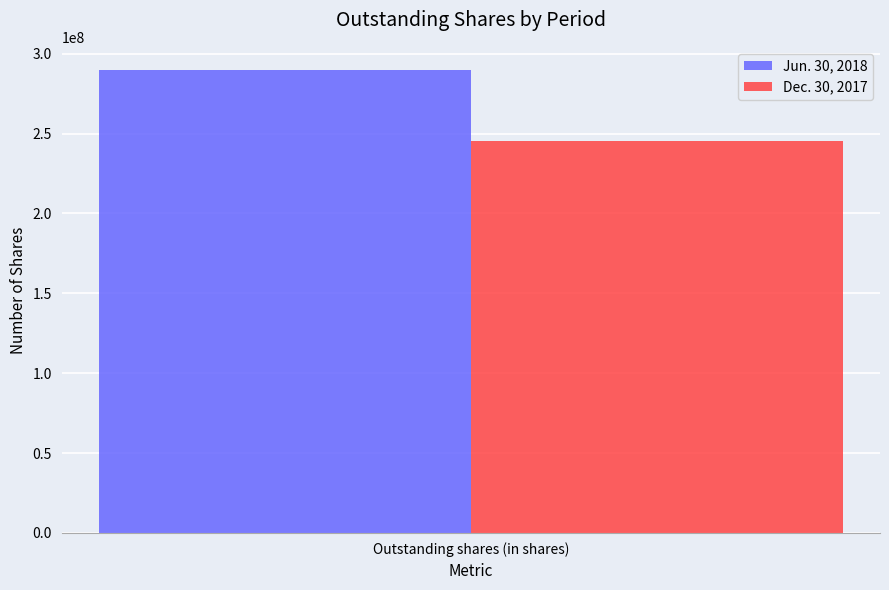

What is the lowest value of the Jun. 30, 2018 series?

289756379